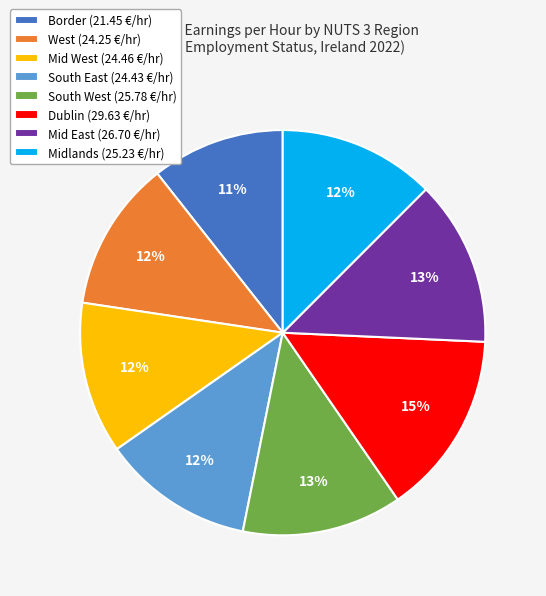

Combined, do South West and Midlands account for over 50%?

No